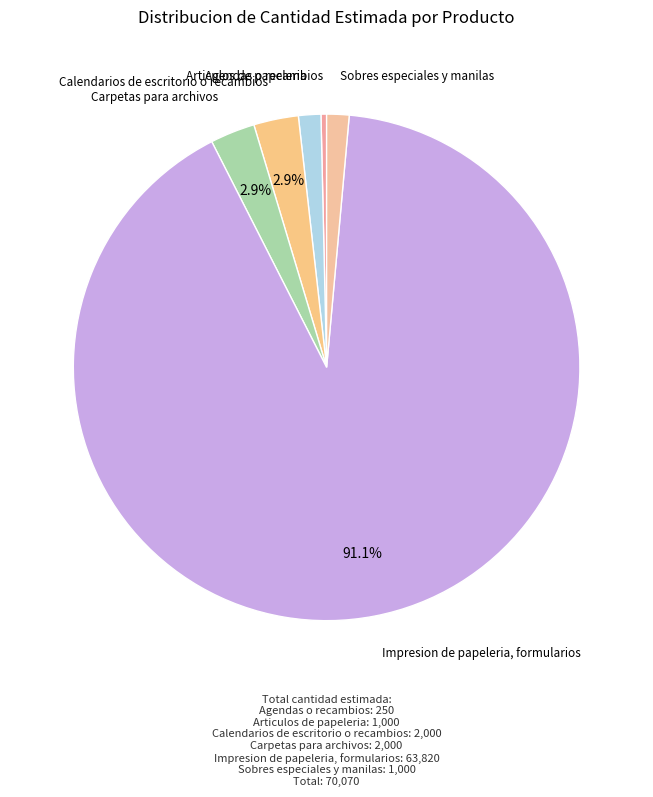

How much of the chart is everything except Calendarios de escritorio o recambios?

97.1%